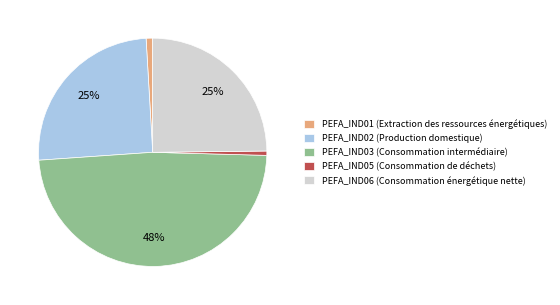

Count the number of slices in the pie.

5